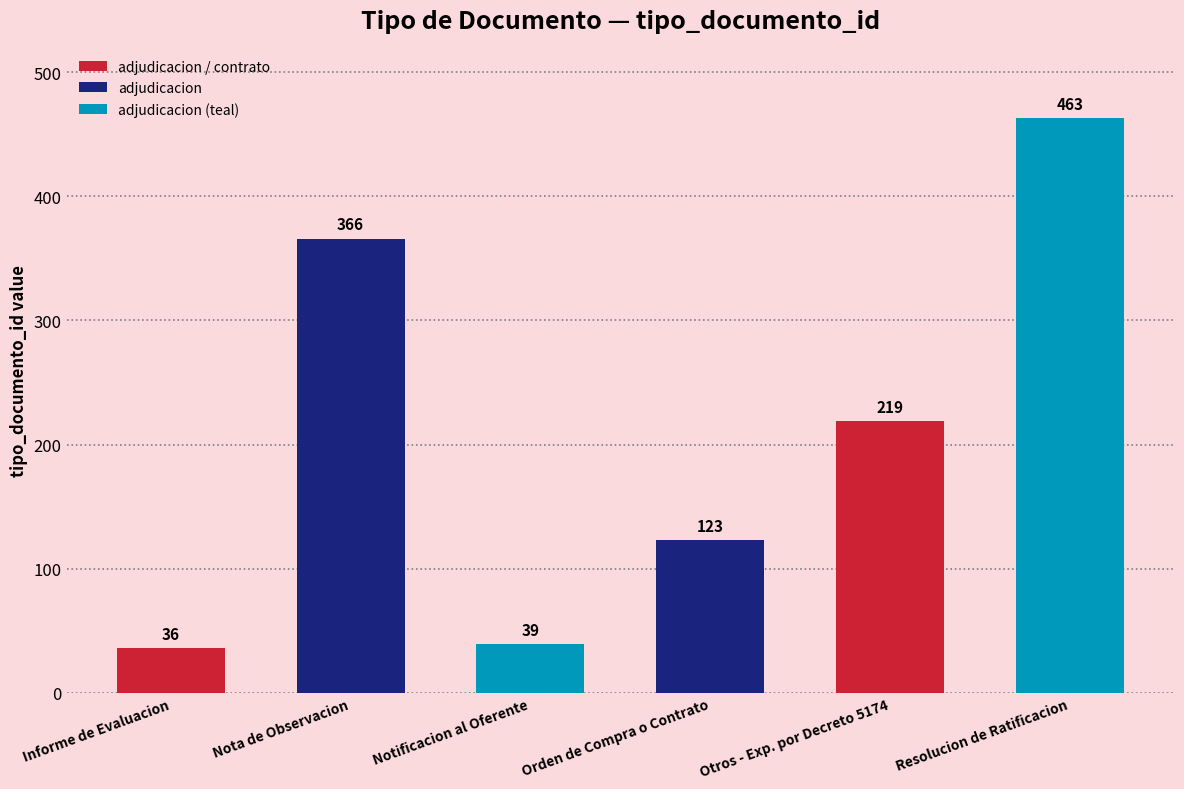

Is it true that the value at Orden de Compra o Contrato is 123?

True